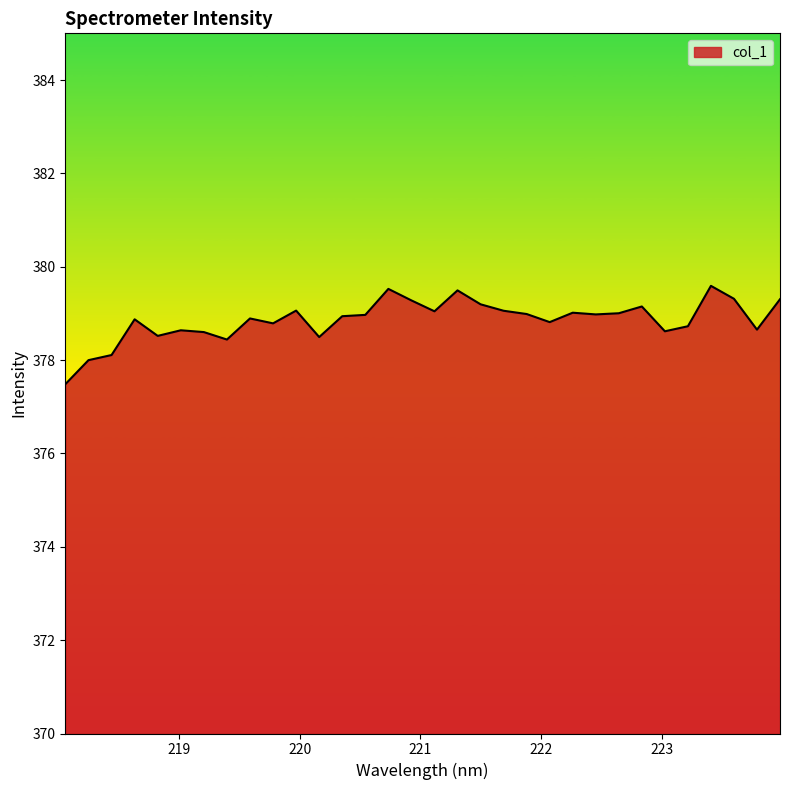

What is the sum of all values?

12123.5